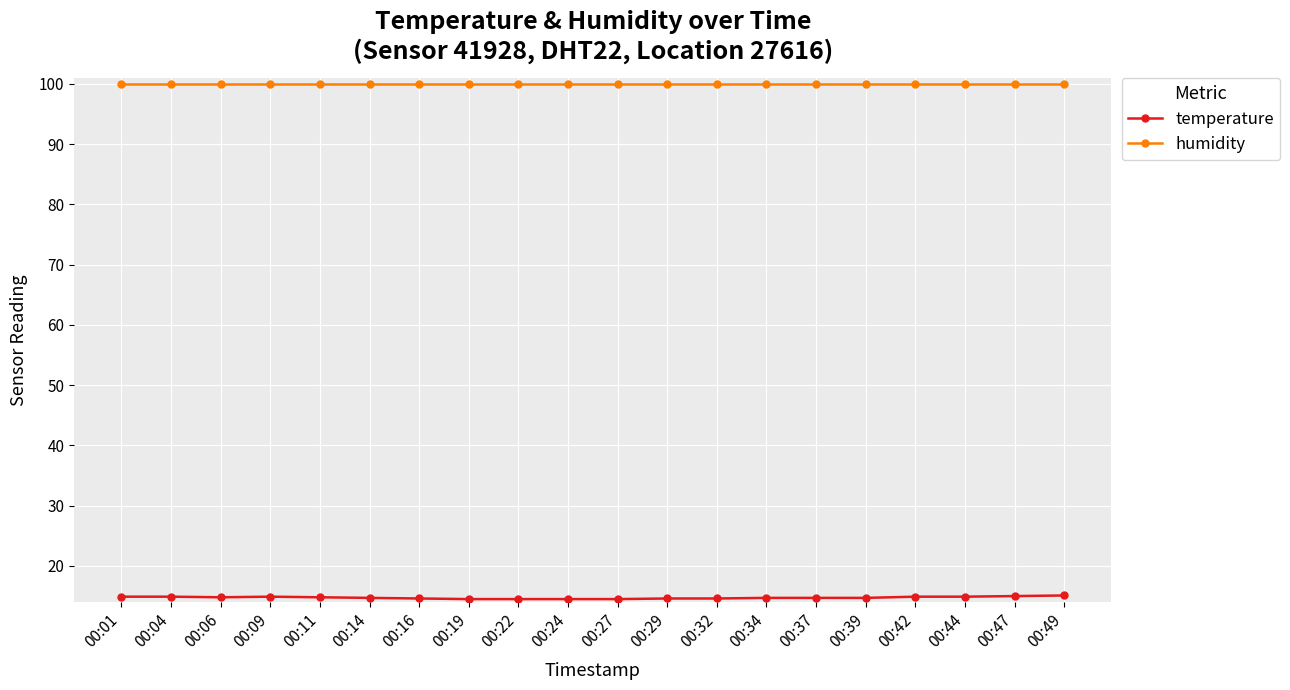

How many lines are shown in the chart?

2